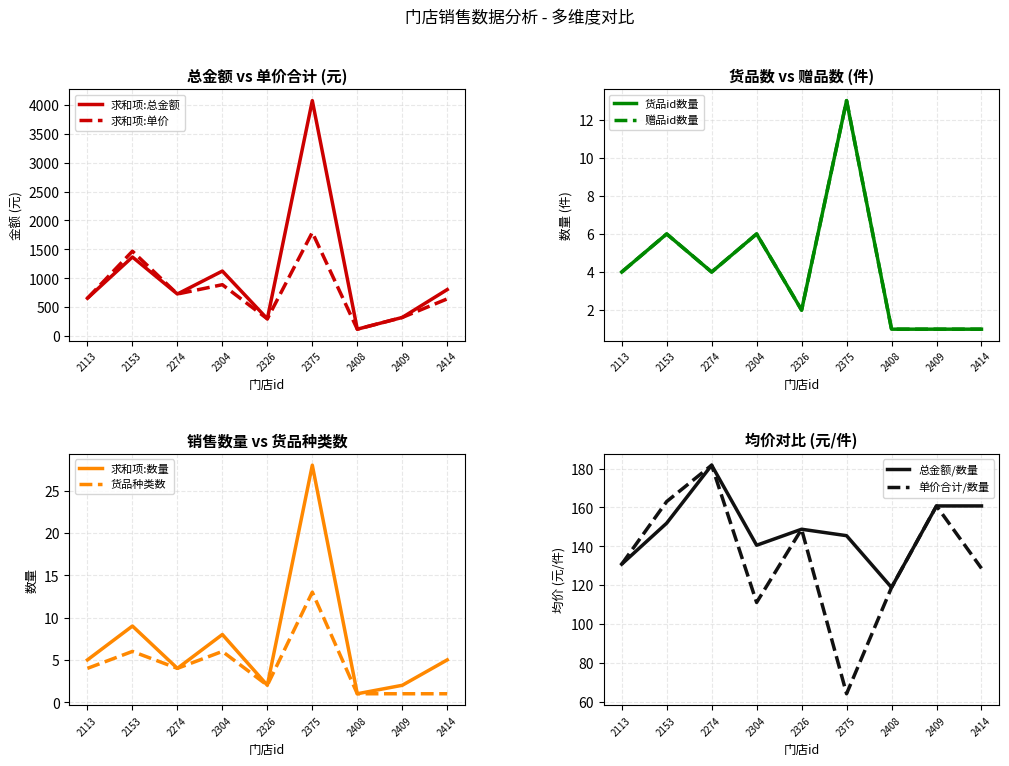

Rank the categories by 求和项:单价 value from highest to lowest.

2375, 2153, 2304, 2274, 2113, 2414, 2409, 2326, 2408